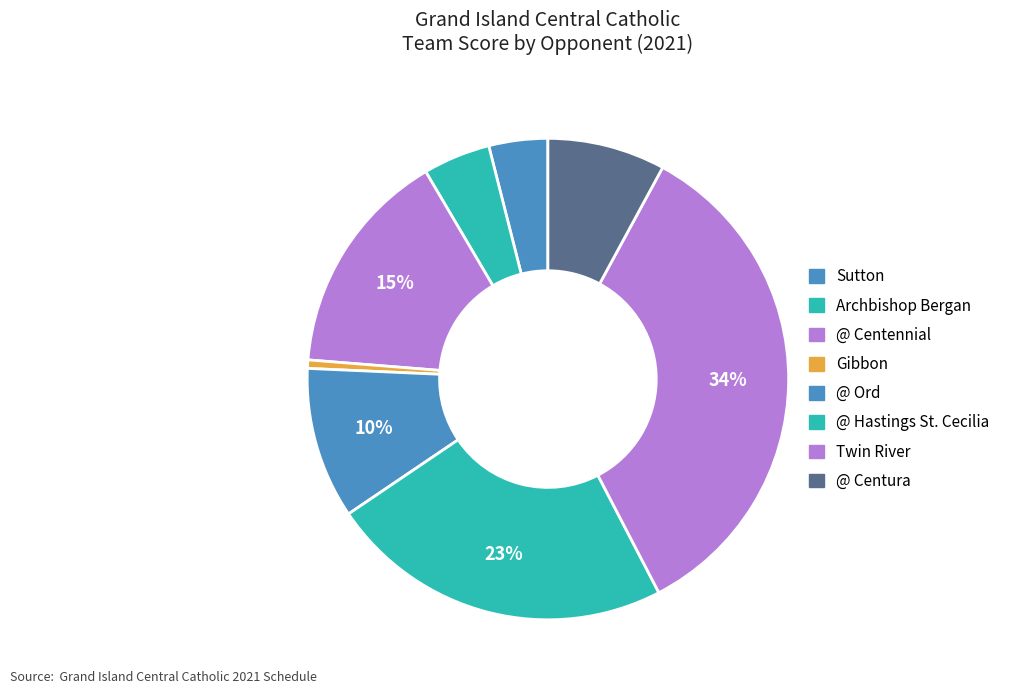

How many segments does this pie chart have?

8